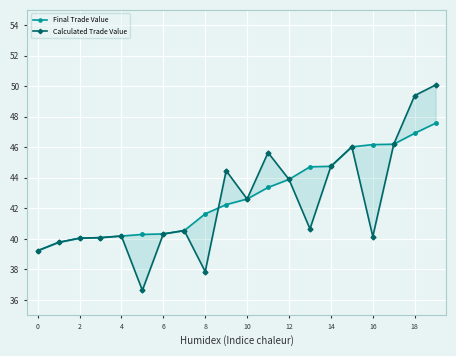

What is the value of the Calculated Trade Value point at the 6th from the left?

36.6